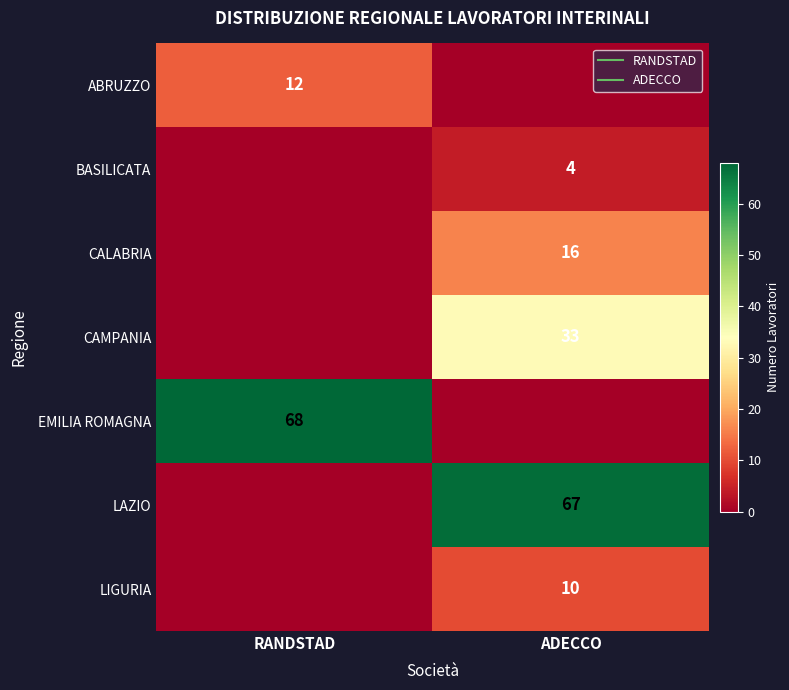

What is the difference between the maximum and minimum values in the LIGURIA series?

10